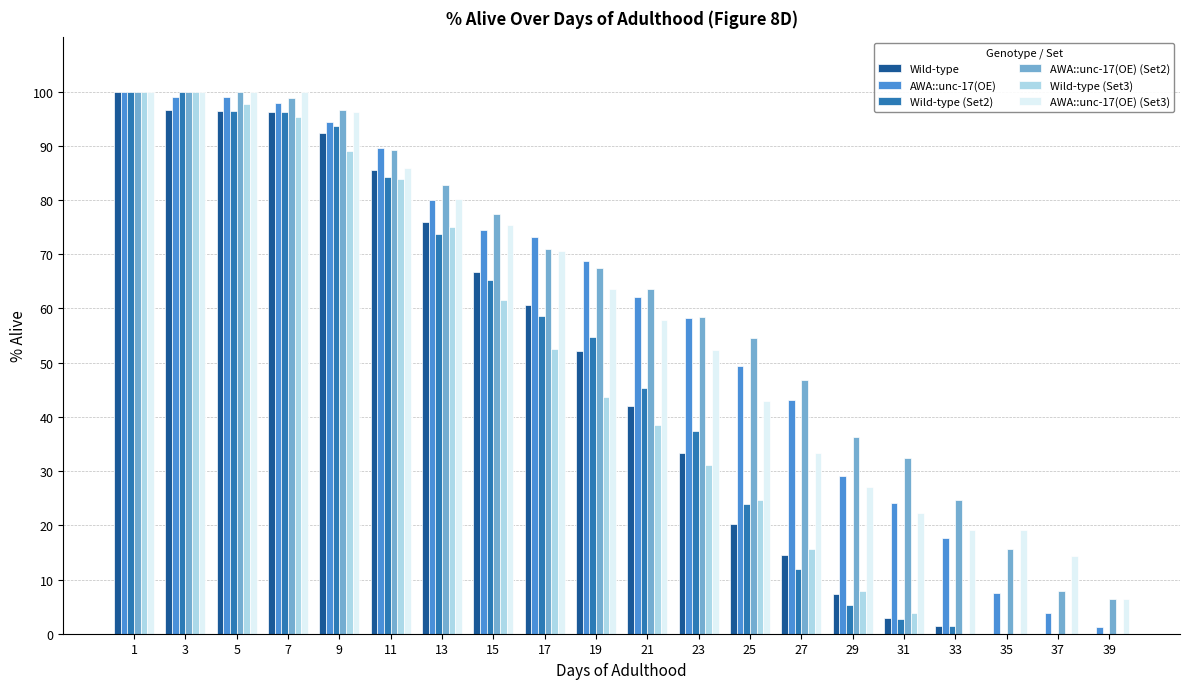

How many groups of bars are there?

20